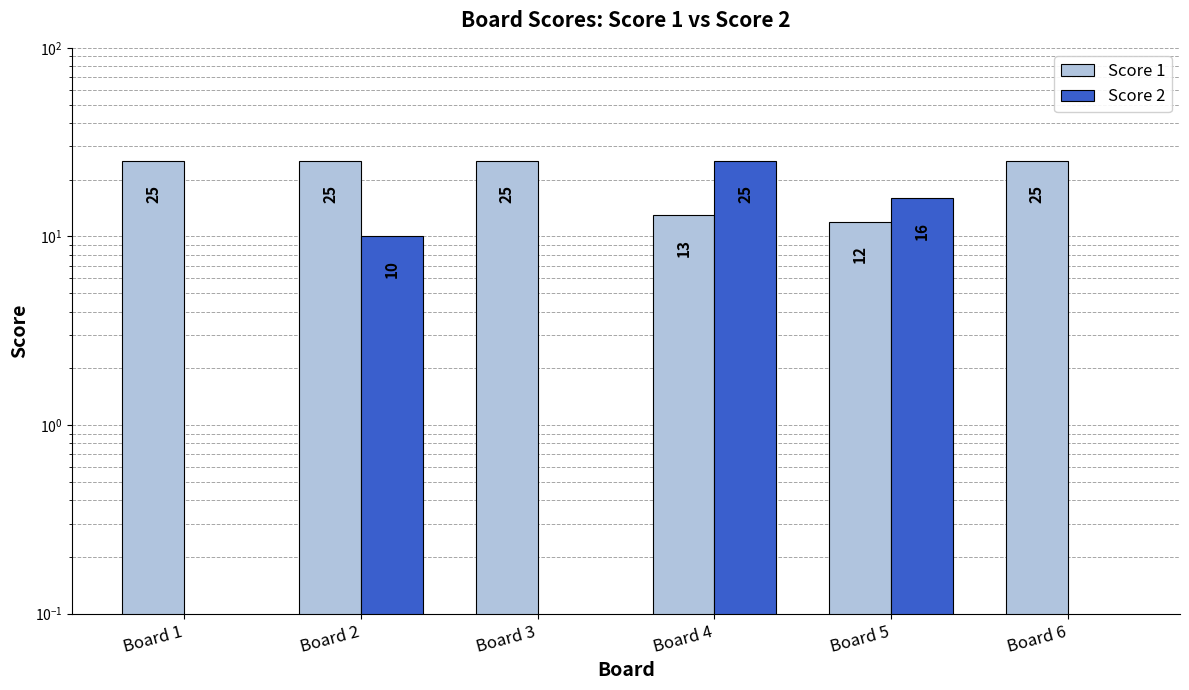

The Score 1 series shows 16 at Board 1. True or false?

False